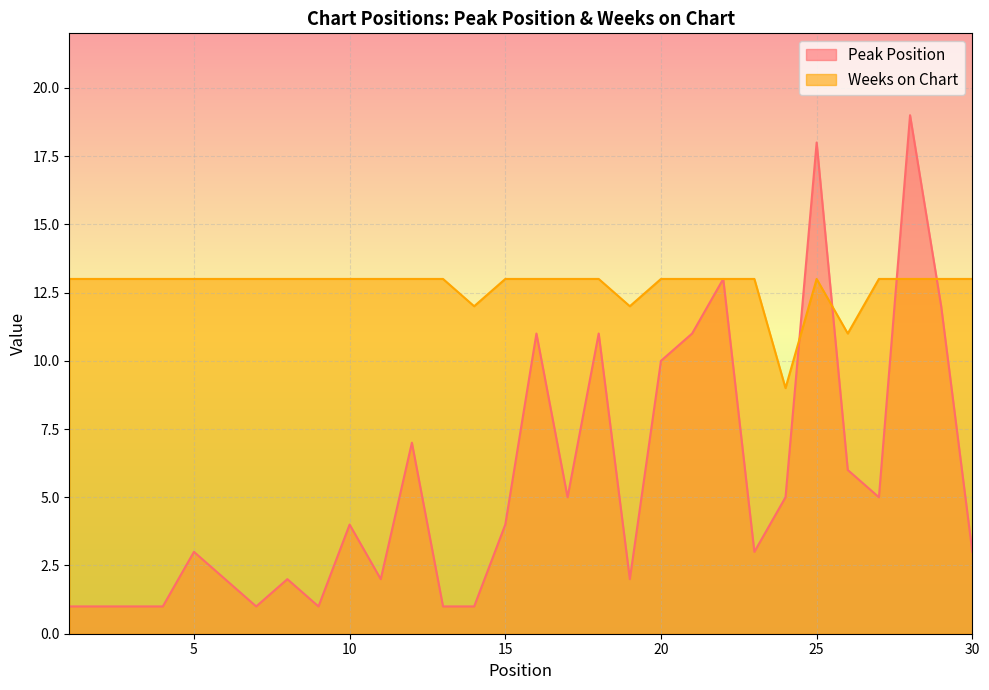

How many lines are shown in the chart?

2